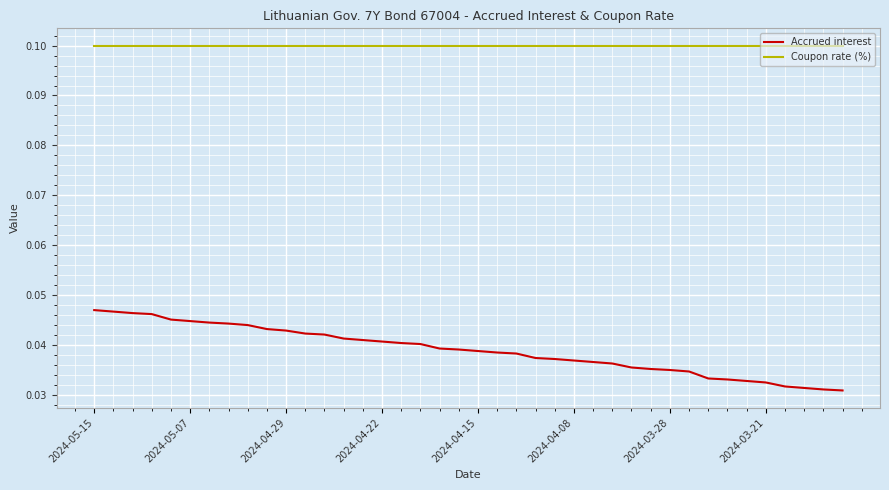

Which series has the largest total across all categories?

Coupon rate (%)